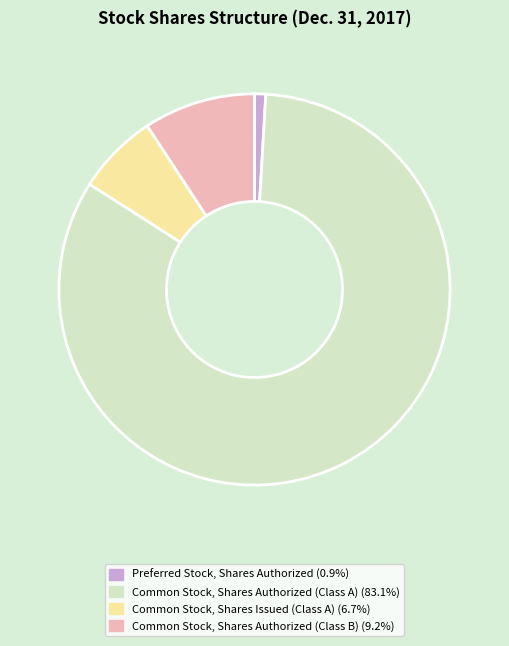

Is it true that Preferred Stock, Shares Authorized is 1% of the pie?

True